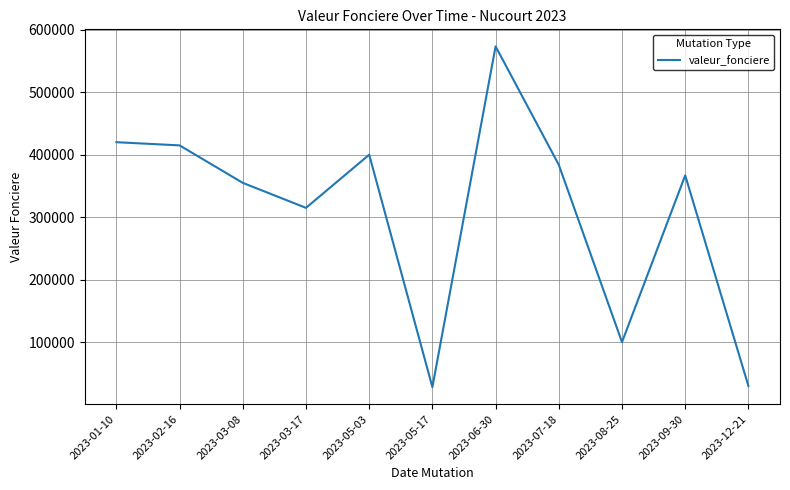

What position from the left is 2023-07-18?

8